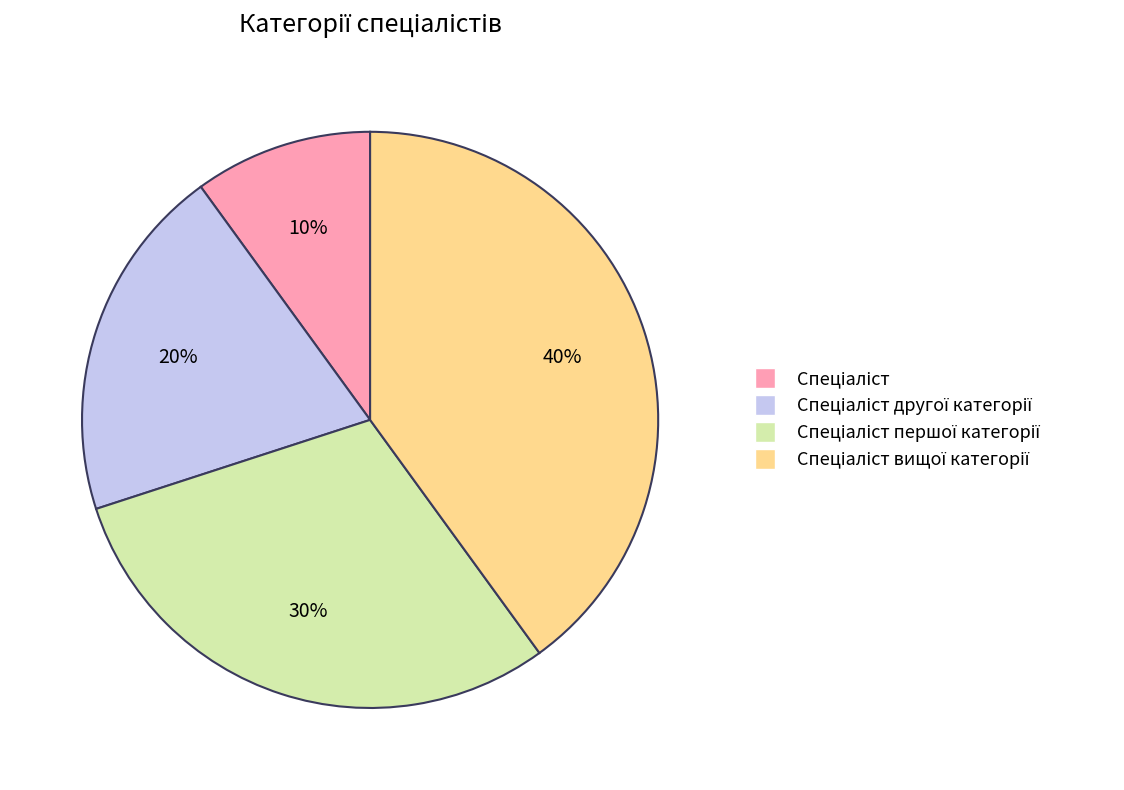

Is there any slice that represents more than half of the pie?

No